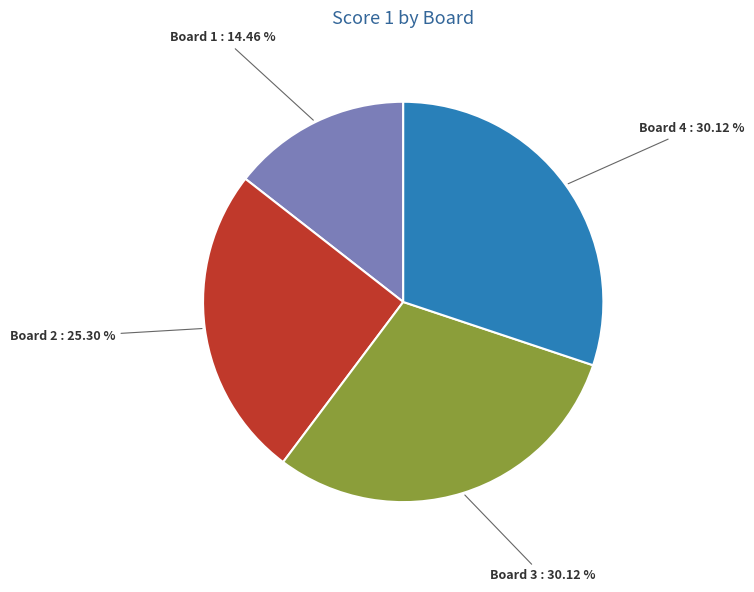

Is there a majority slice in this chart?

No